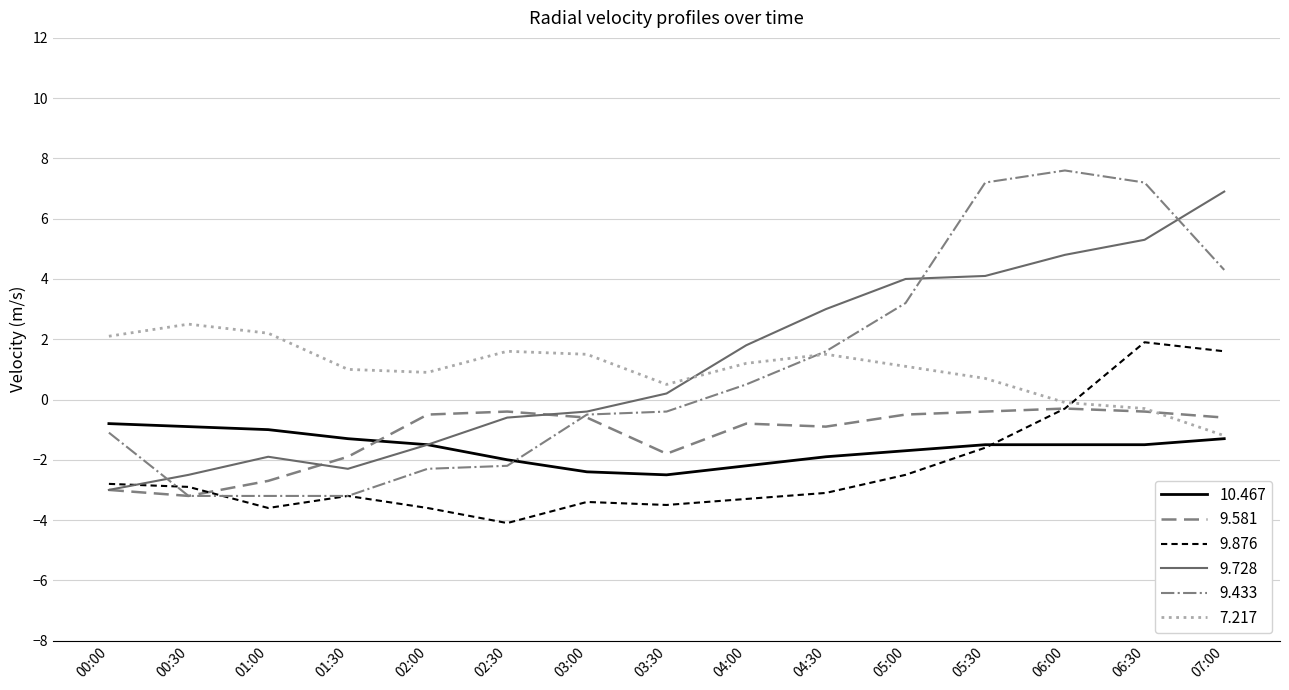

The 9.876 series shows -3.6 at 01:00. True or false?

True